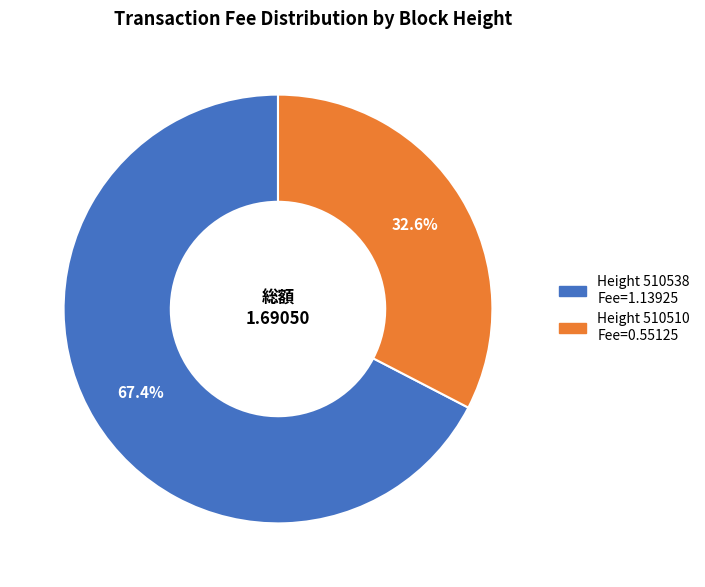

To the nearest percent, what is the difference between the largest and smallest slice percentages?

35%